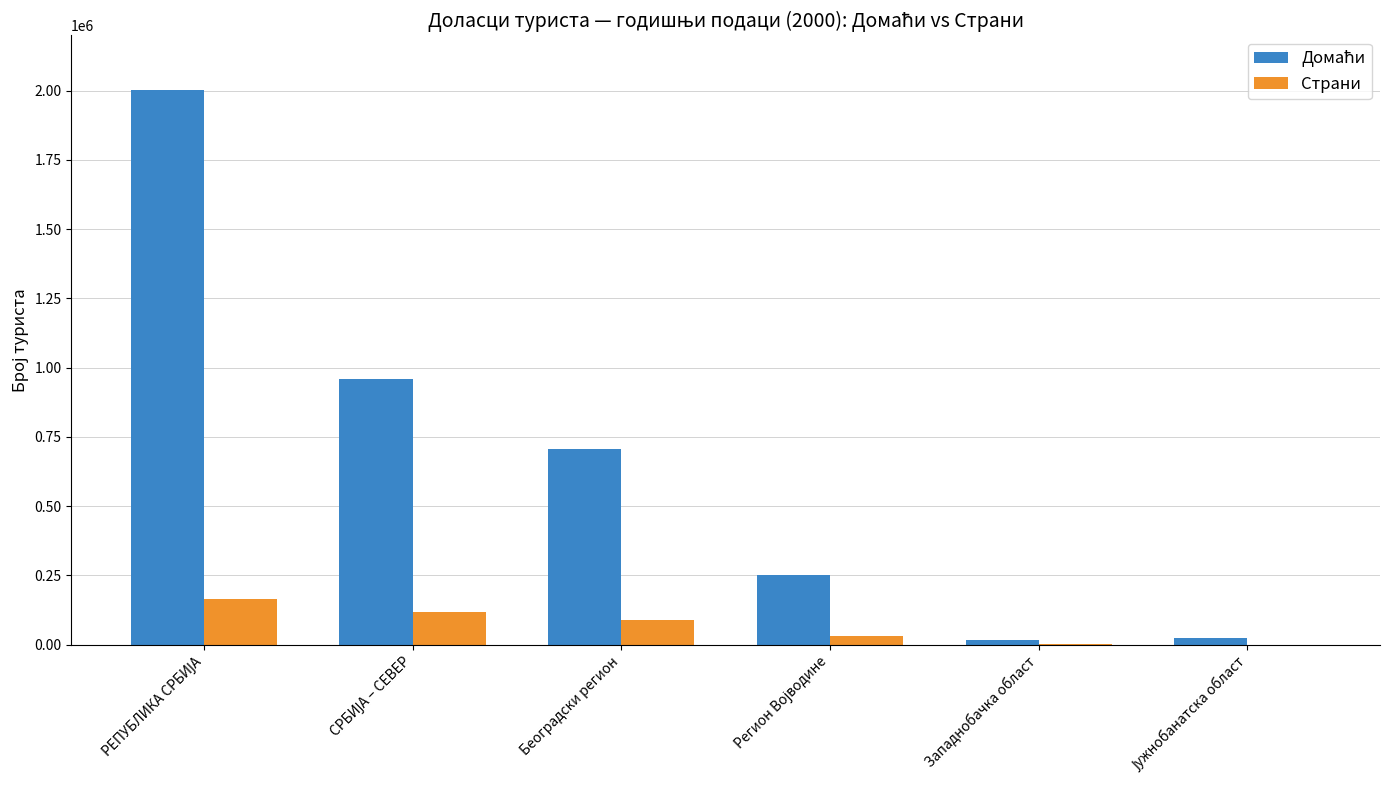

What is the maximum value shown in the chart?

2003549